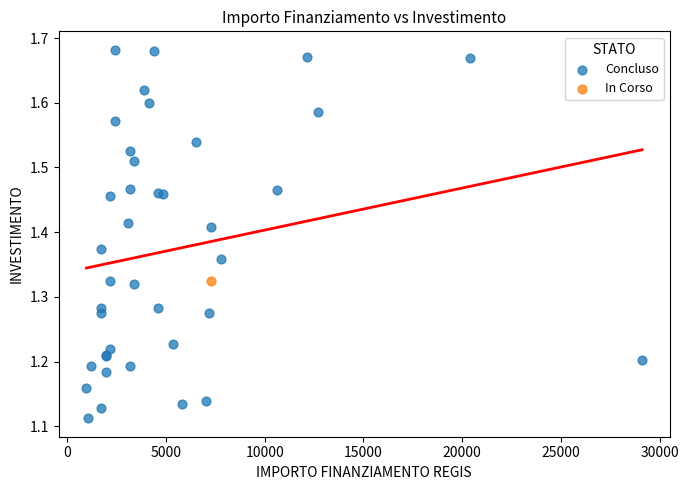

What are all the series names shown in the legend?

Concluso, In Corso